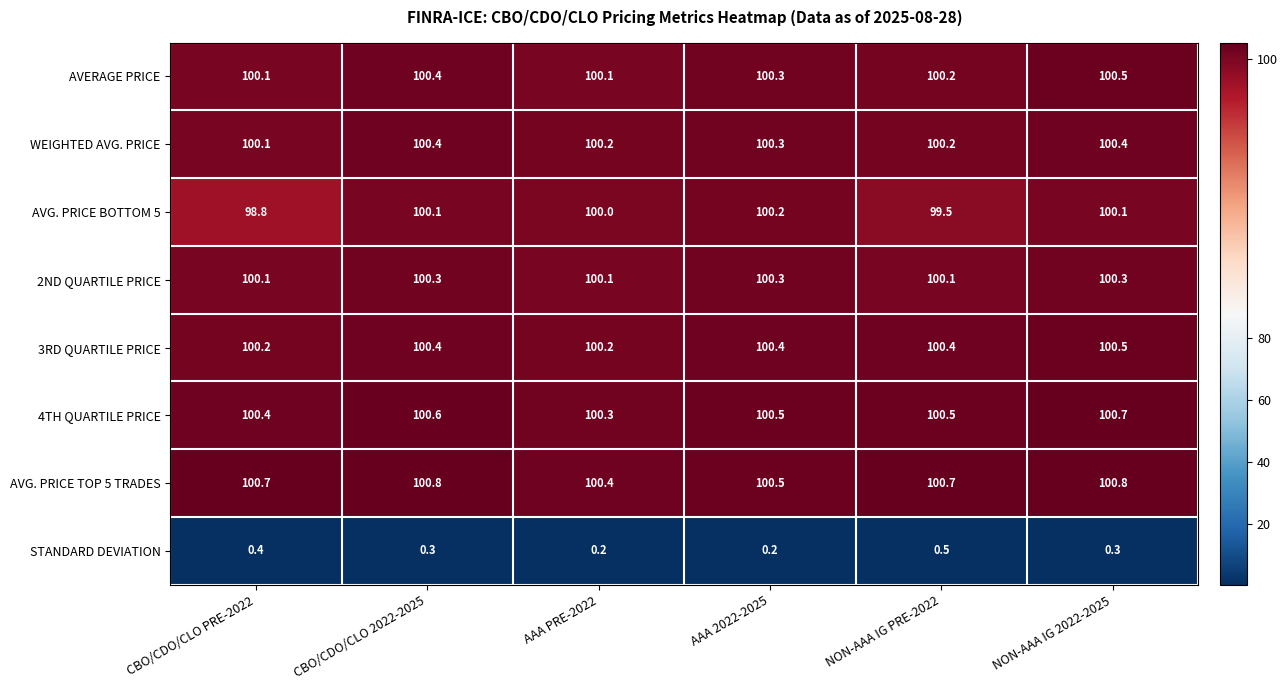

Count the number of data series in this chart.

8